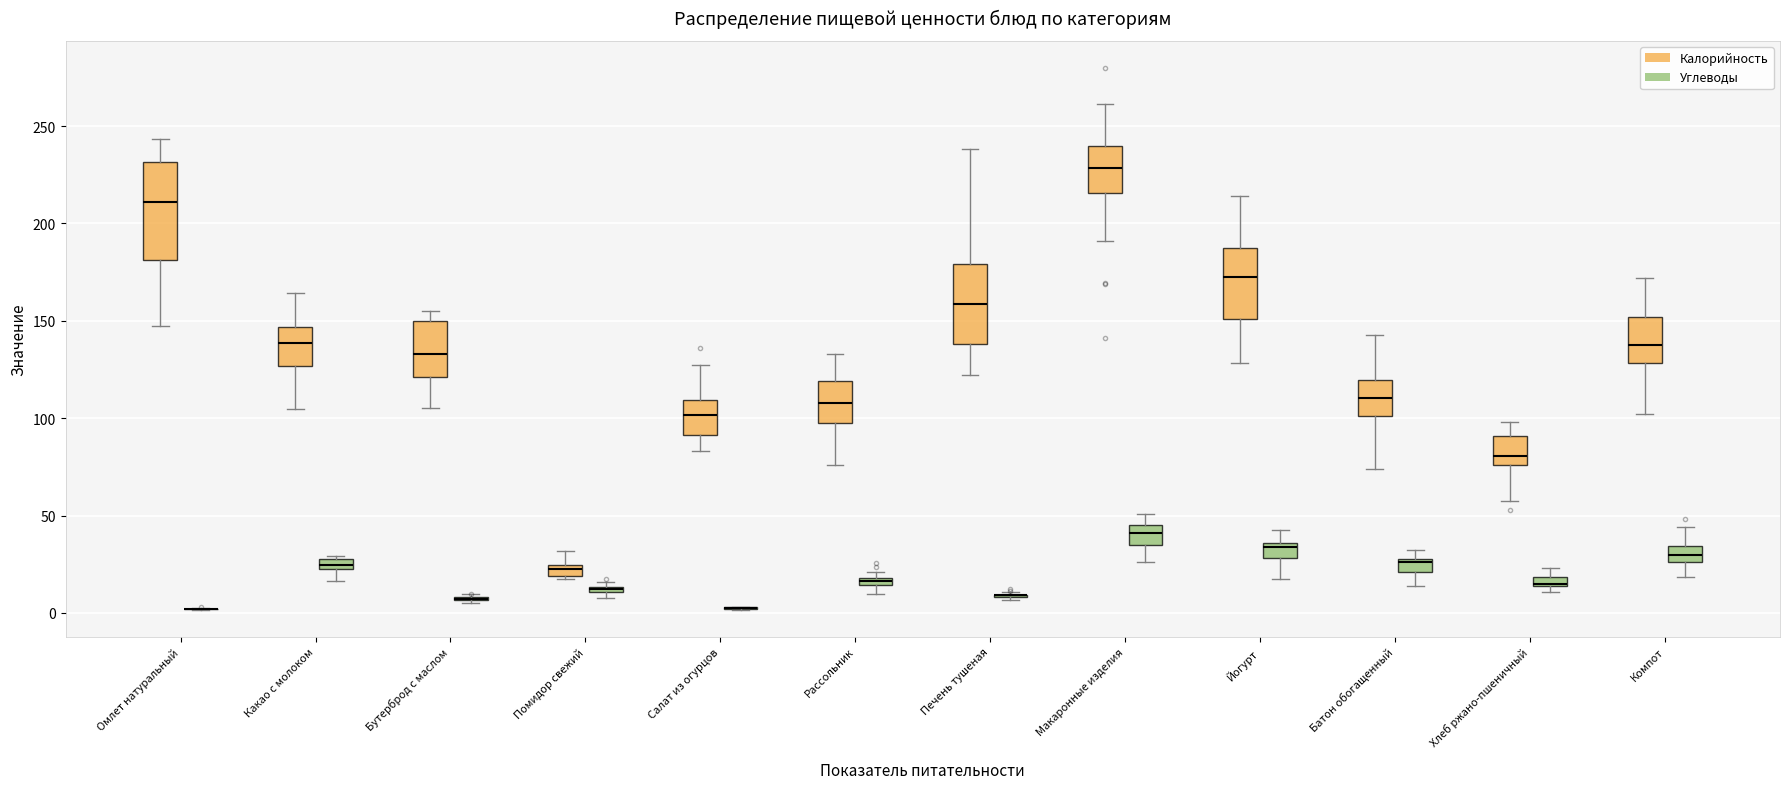

Where is the upper edge of the box for Хлеб ржано-пшеничный (Углеводы) on the y-axis? The values are not printed on the chart, so give them approximately, as read against the axis.

20